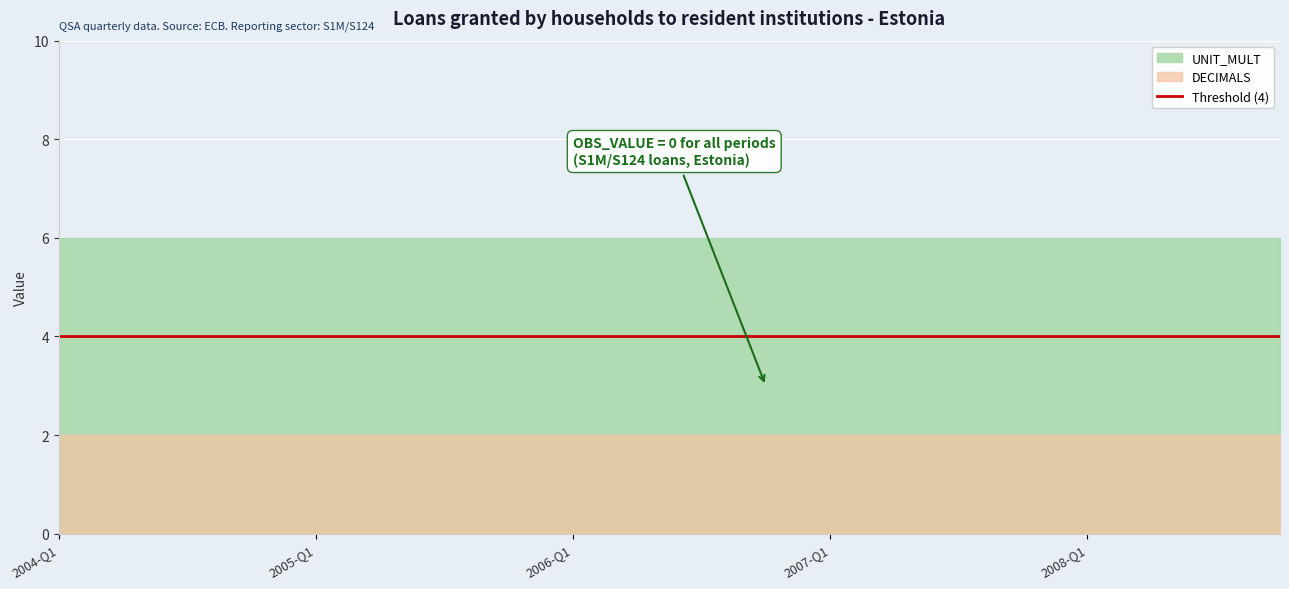

What is the total value across all series at 2007-Q3?

8